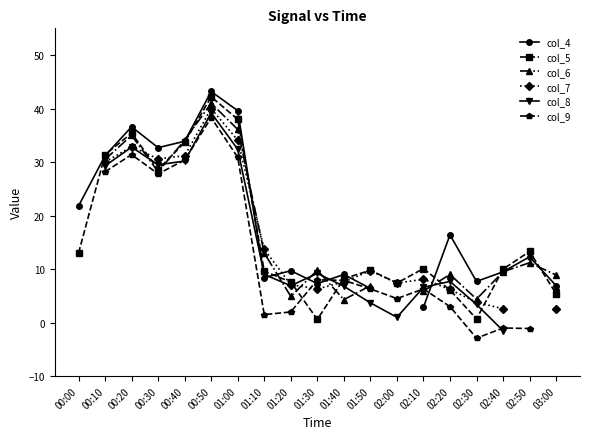

What is the greatest value displayed?

43.2